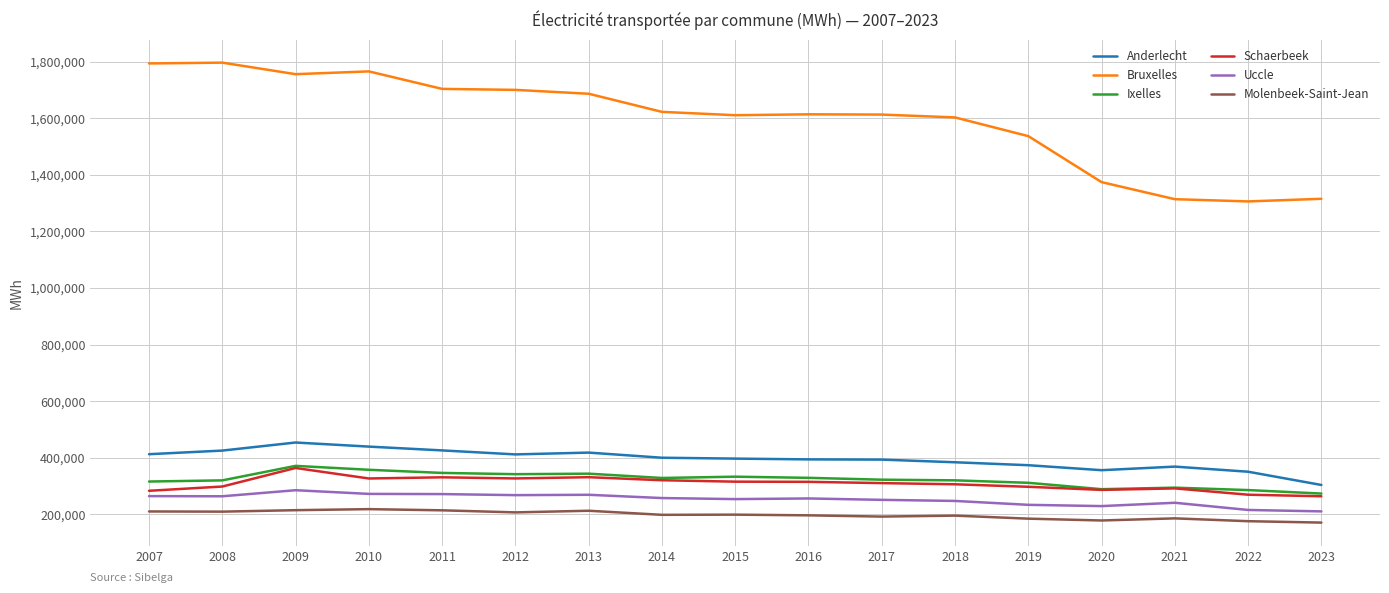

The value of Ixelles at 2013 is 122844. True or false?

False